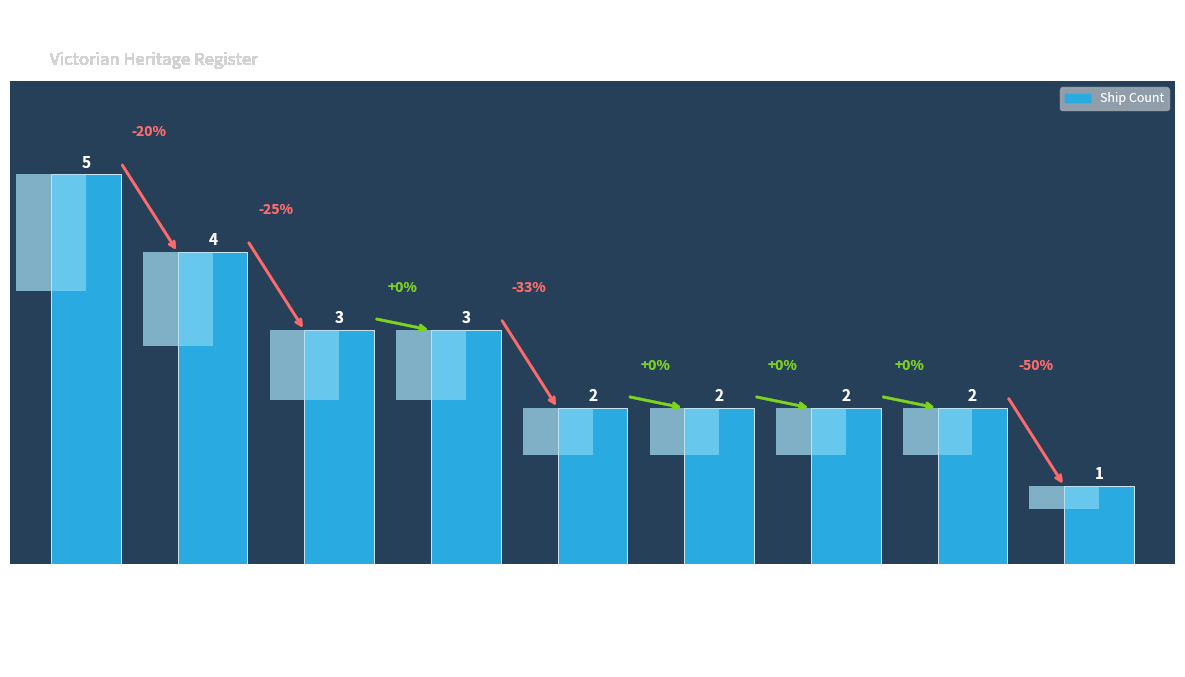

What is the smallest value displayed?

1